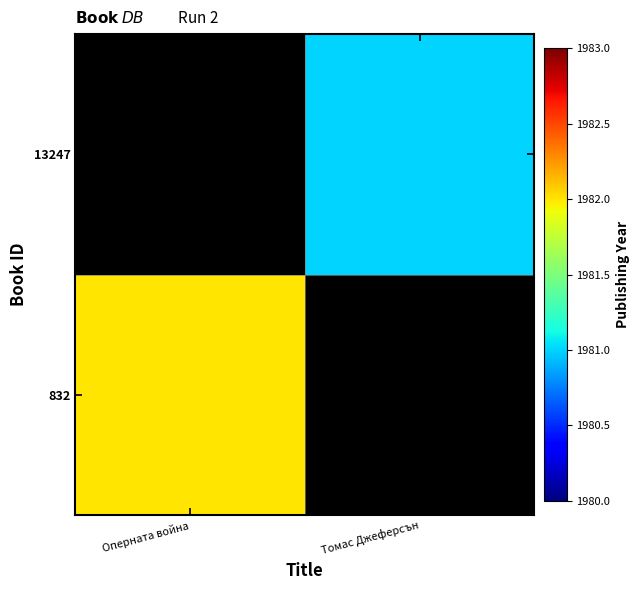

True or false: 13247 has a value of 1981.0 at Томас Джеферсън.

True